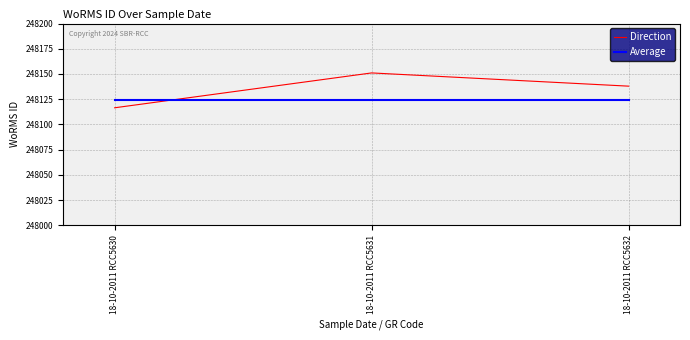

What are all the series names shown in the legend?

Direction, Average